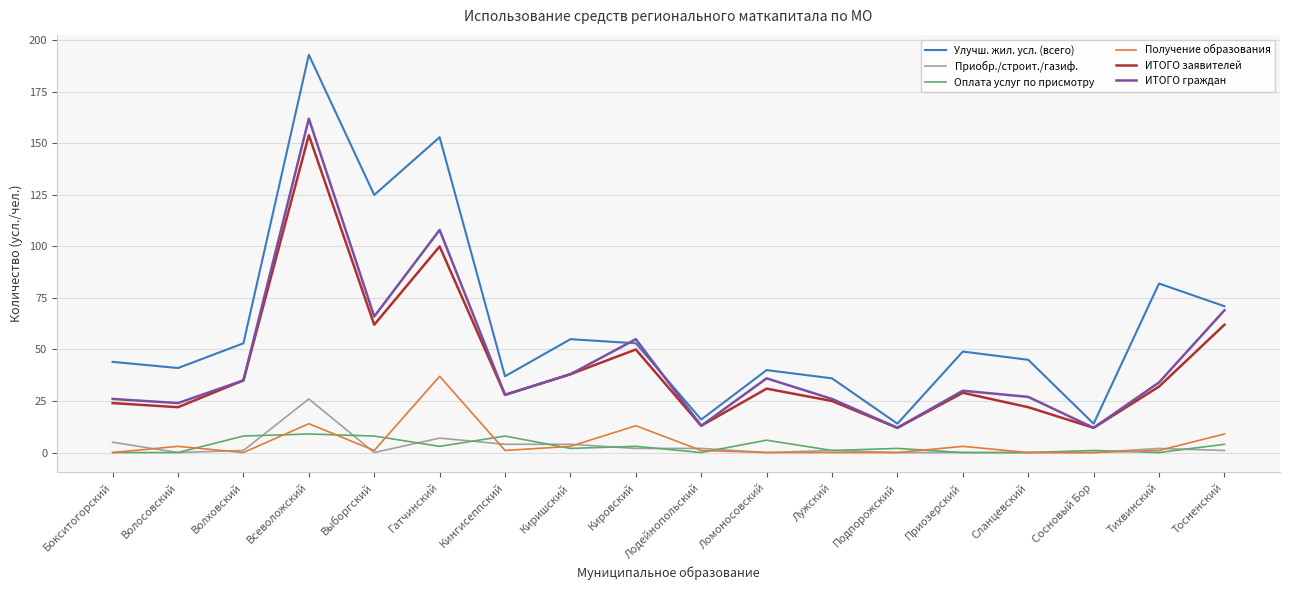

True or false: Улучш. жил. усл. (всего) and Приобр./строит./газиф. intersect in this chart.

False